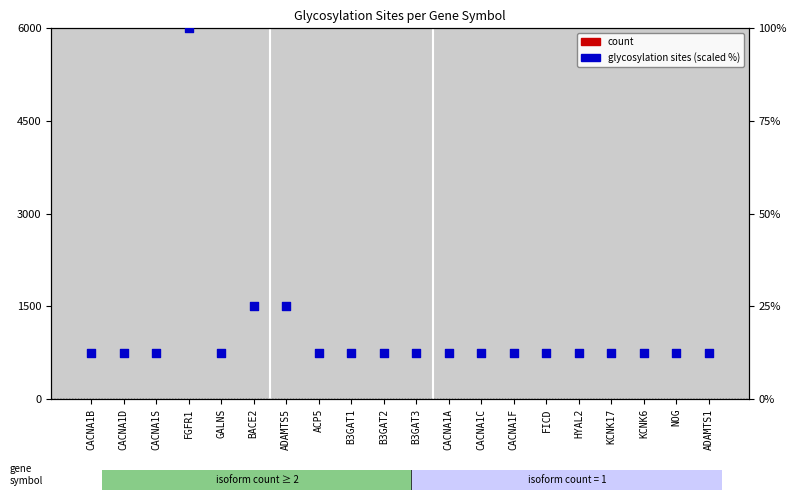

Is the value of count at CACNA1B greater than the value of glycosylation sites (scaled) at CACNA1D?

No